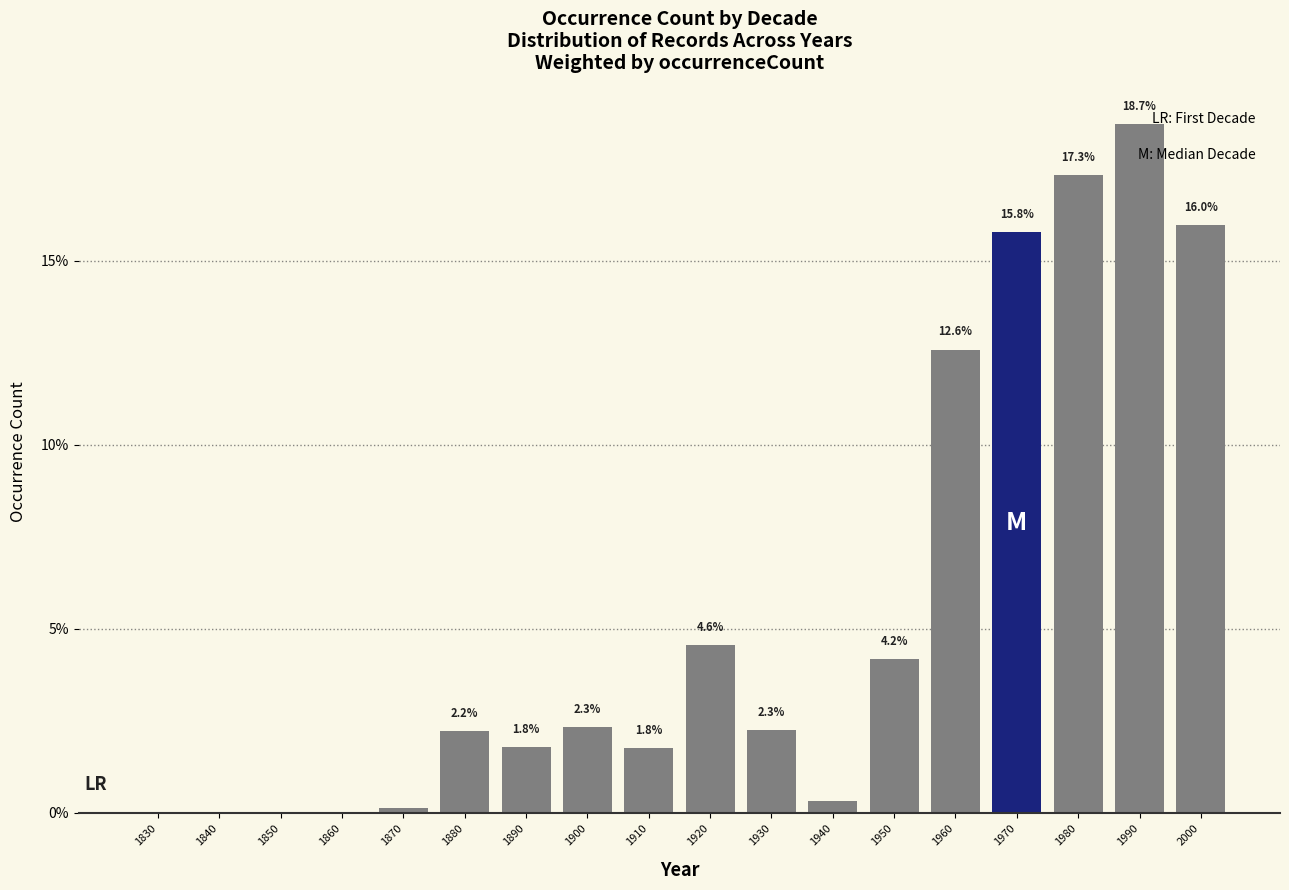

The chart shows a value of 2.3 at 1900. True or false?

True